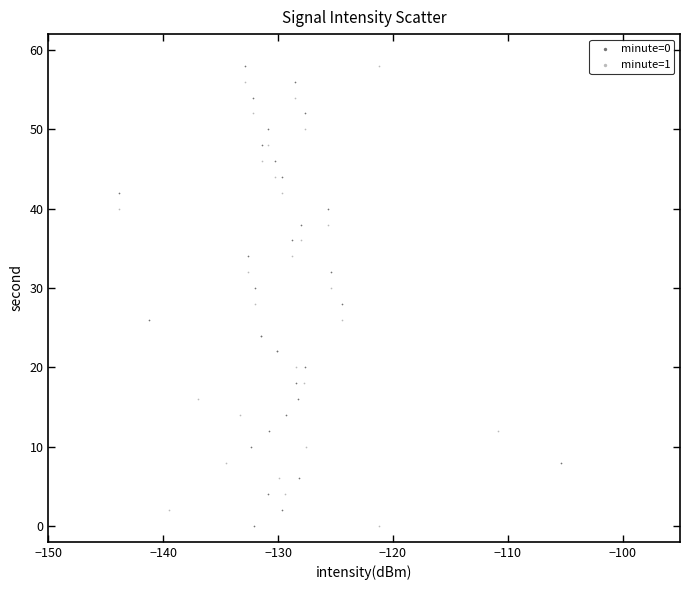

What are all the series names shown in the legend?

minute=0, minute=1